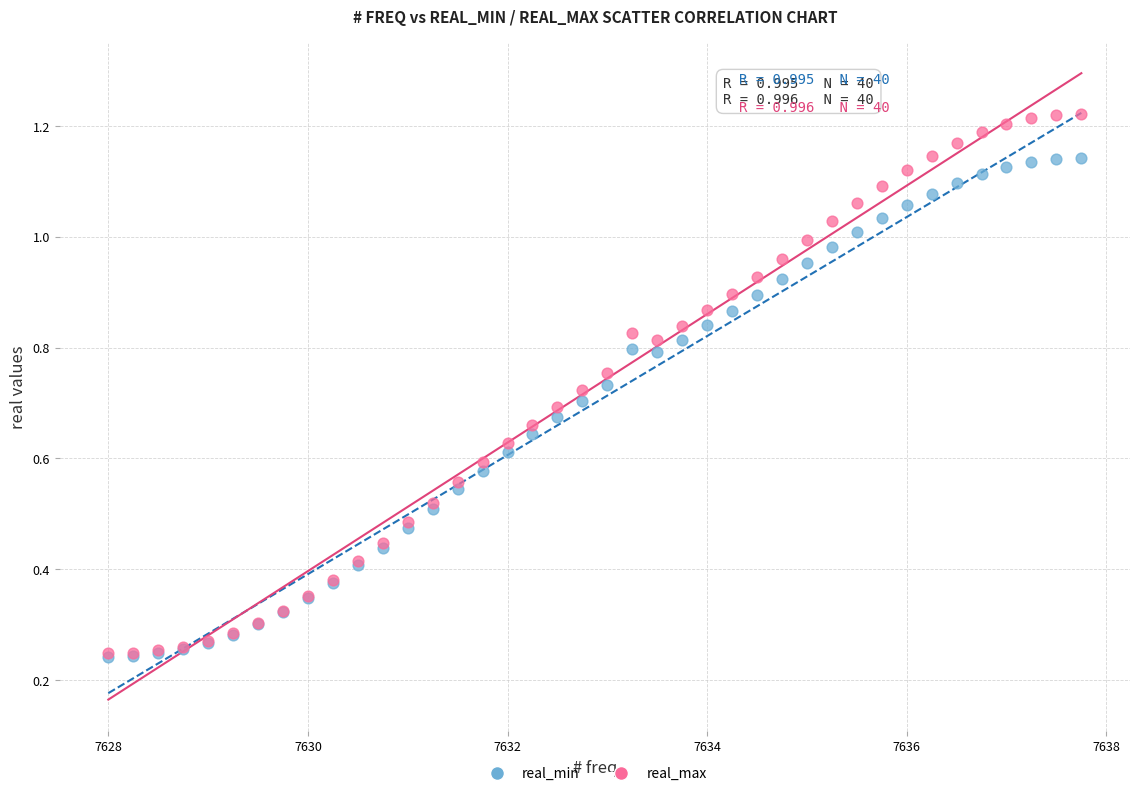

Which series has the largest Y range (max minus min)?

real_max